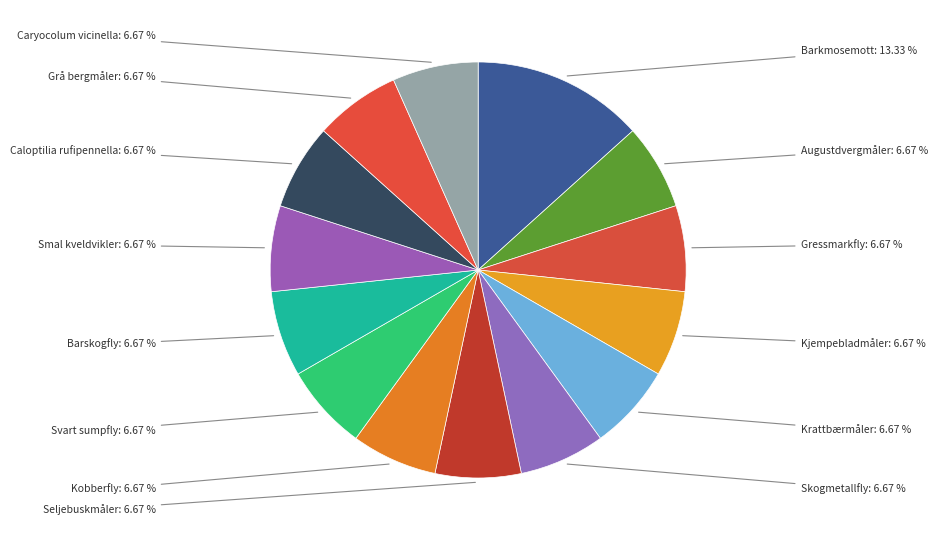

Is there any slice that represents more than half of the pie?

No